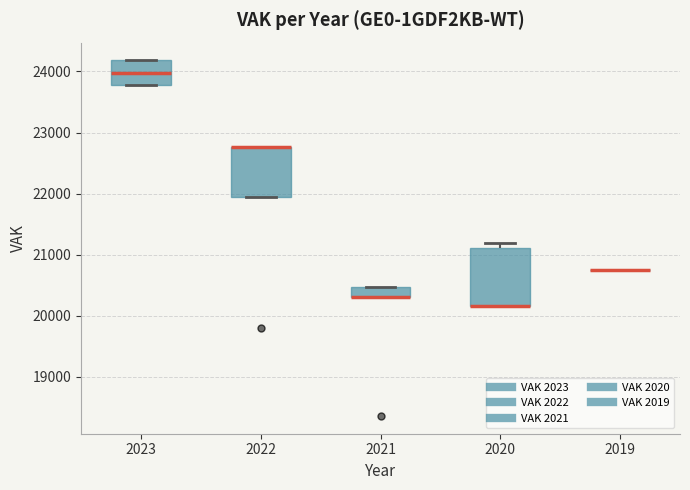

Reading left to right, transcribe this box plot: for each box, give where its median line is, the range the box spans, and where its two whiskers end, as read against the y-axis. The values are not printed on the chart, so give them approximately, as read against the axis.

2023: median 24000, box 23800 to 24200, whiskers 23800 to 24200
2022: median 22800 (drawn on the box's upper edge), box 22000 to 22800, whiskers 22000 to 22800
2021: median 20300 (drawn on the box's lower edge), box 20300 to 20500, whiskers 20300 to 20500
2020: median 20200 (drawn on the box's lower edge), box 20200 to 21100, whiskers 20200 to 21200
2019: box collapsed to a line at 20800, whiskers 20800 to 20800